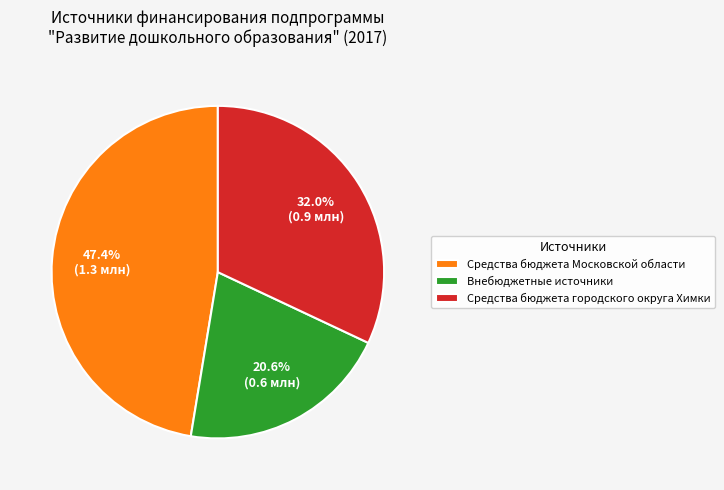

Rank the categories by value from highest to lowest.

Средства бюджета Московской области, Средства бюджета городского округа Химки, Внебюджетные источники